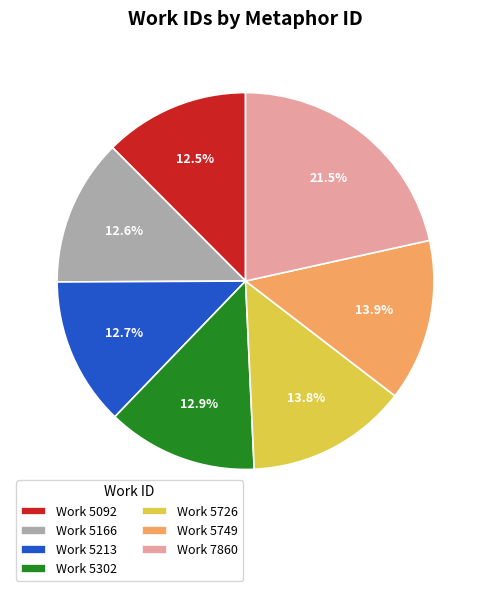

Does Work 5166 represent more than half of the total?

No